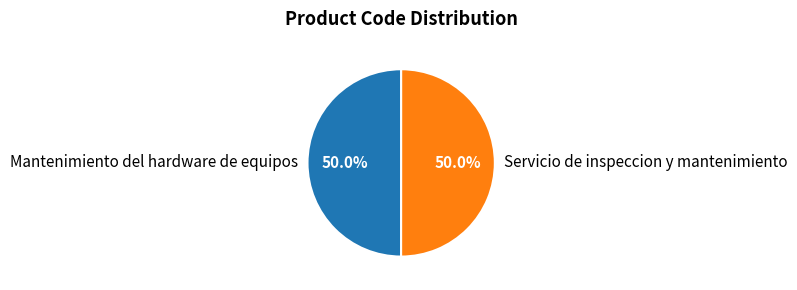

Approximately how many times larger is the value at Mantenimiento del hardware de equipos compared to Servicio de inspeccion y mantenimiento?

1.0